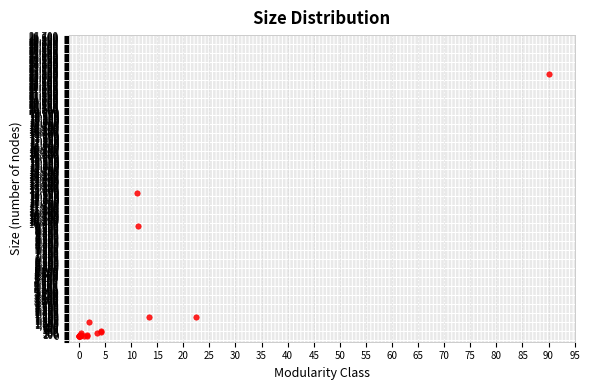

What Y value in the scatter plot is closest to 11627?

12691.7